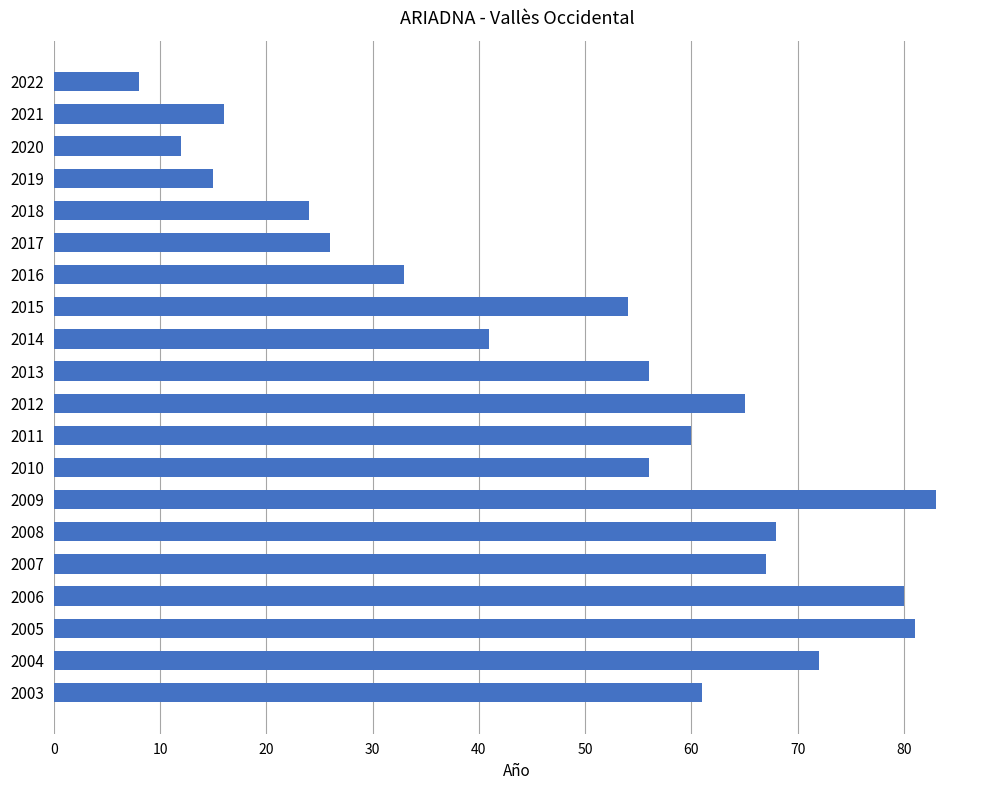

Between 2017 and 2020, which is larger?

2017